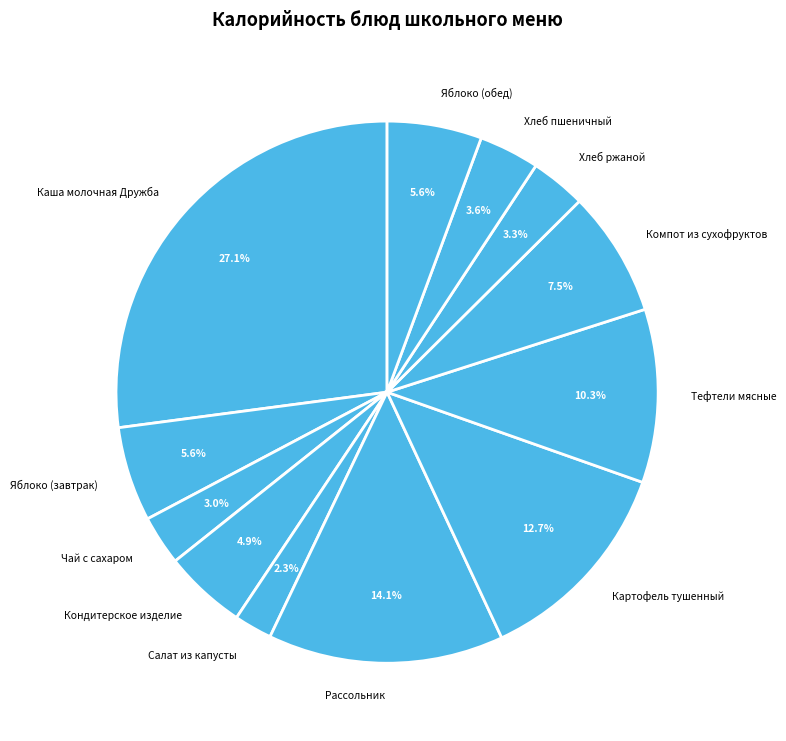

Is it true that Салат из капусты is 2% of the pie?

True